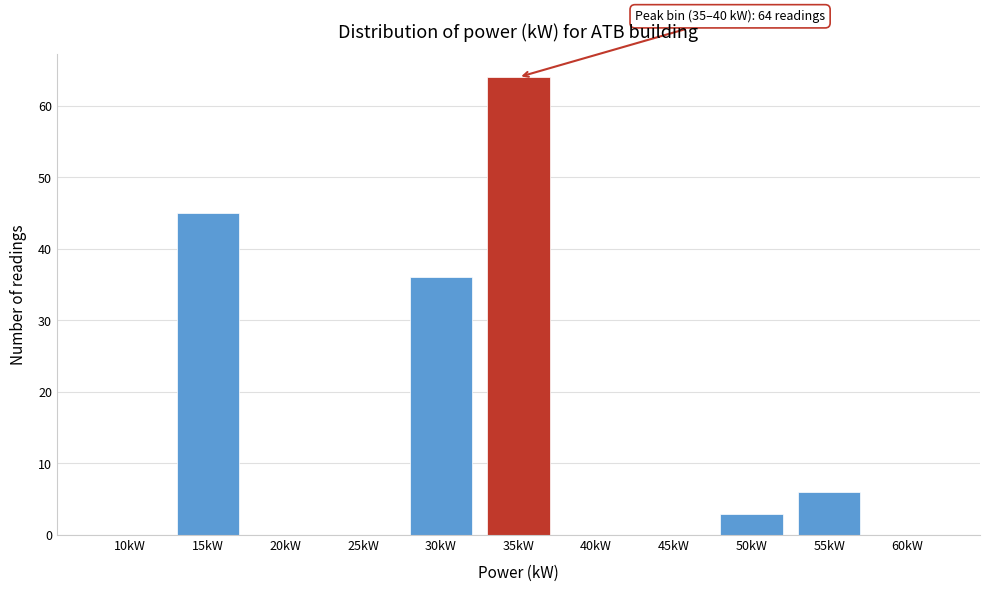

Where is the data nearest to the value 32?

30kW